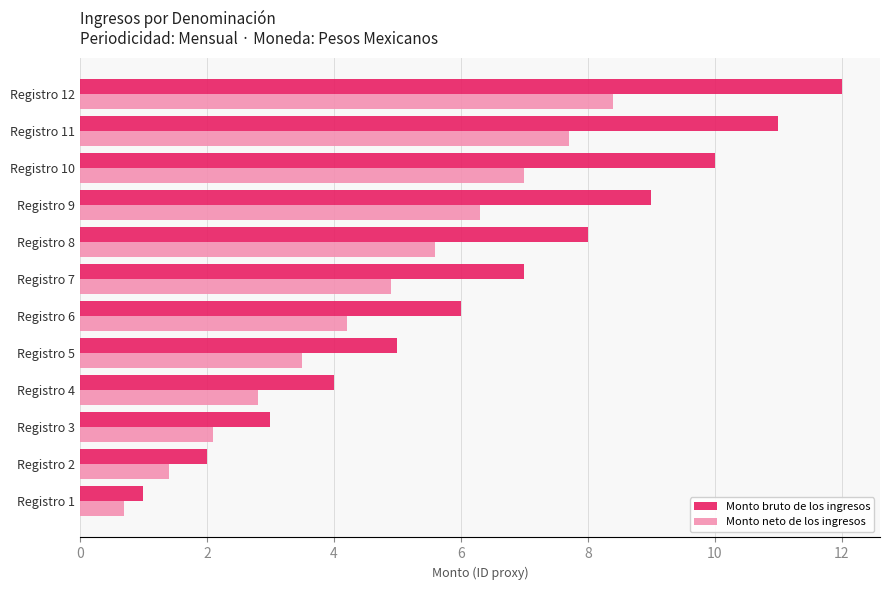

Which series has the largest total across all categories?

Monto bruto de los ingresos